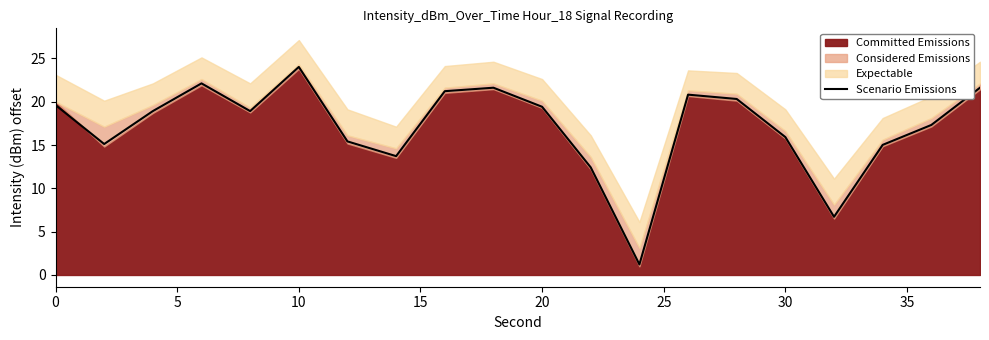

What is the minimum value for Scenario Emissions?

1.2